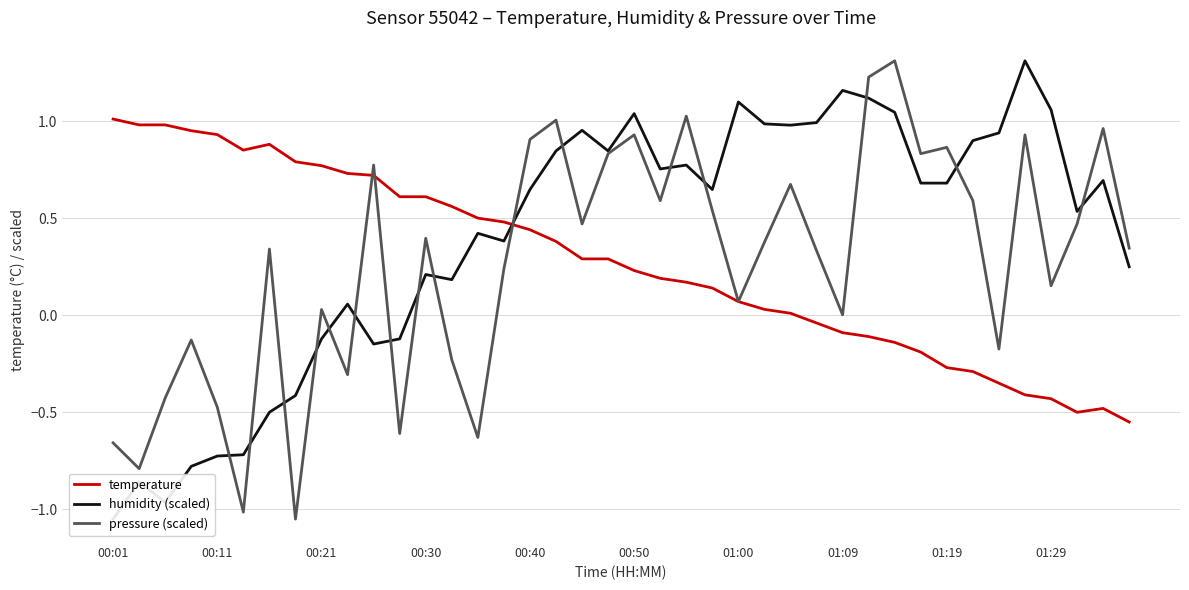

At which label does temperature first exceed 0?

00:01